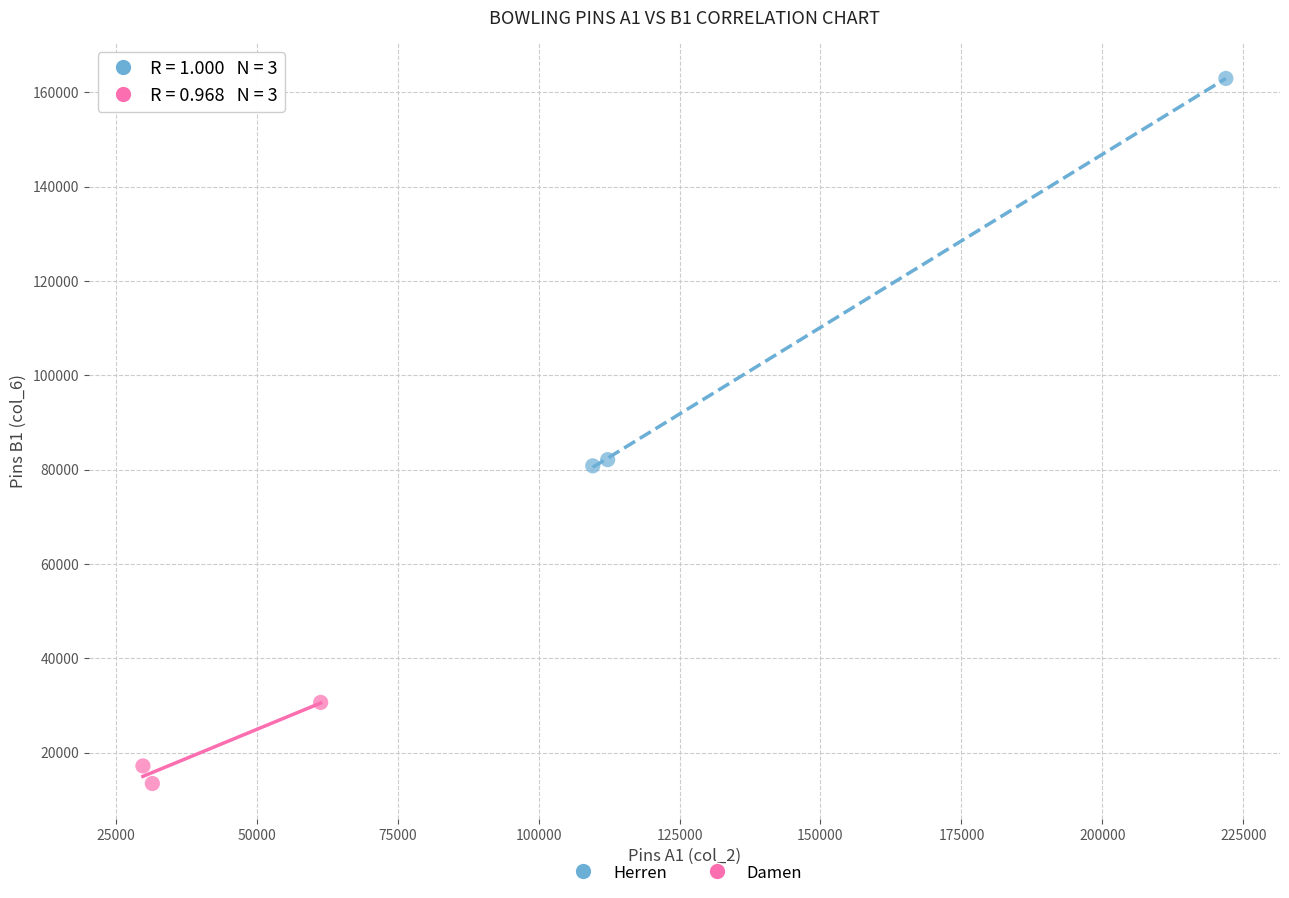

What are all the series names shown in the legend?

Herren, Damen